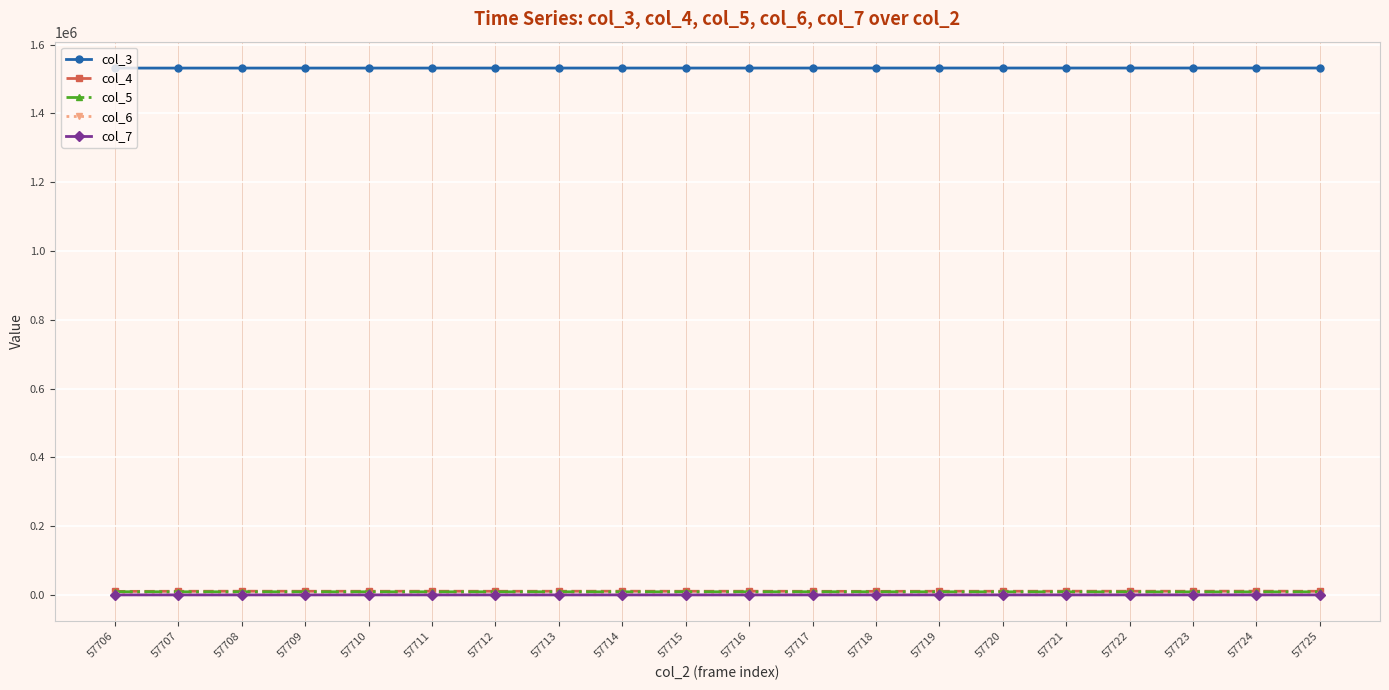

What value does the col_7 series have at 57714, to the nearest 10?

30